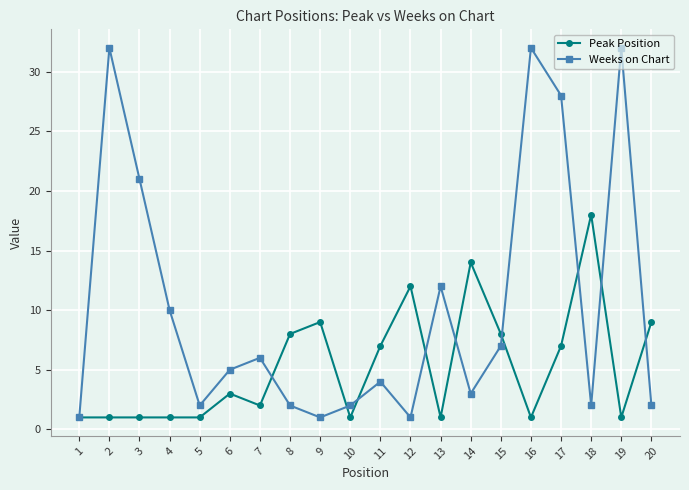

Which series has the largest range (max minus min)?

Weeks on Chart